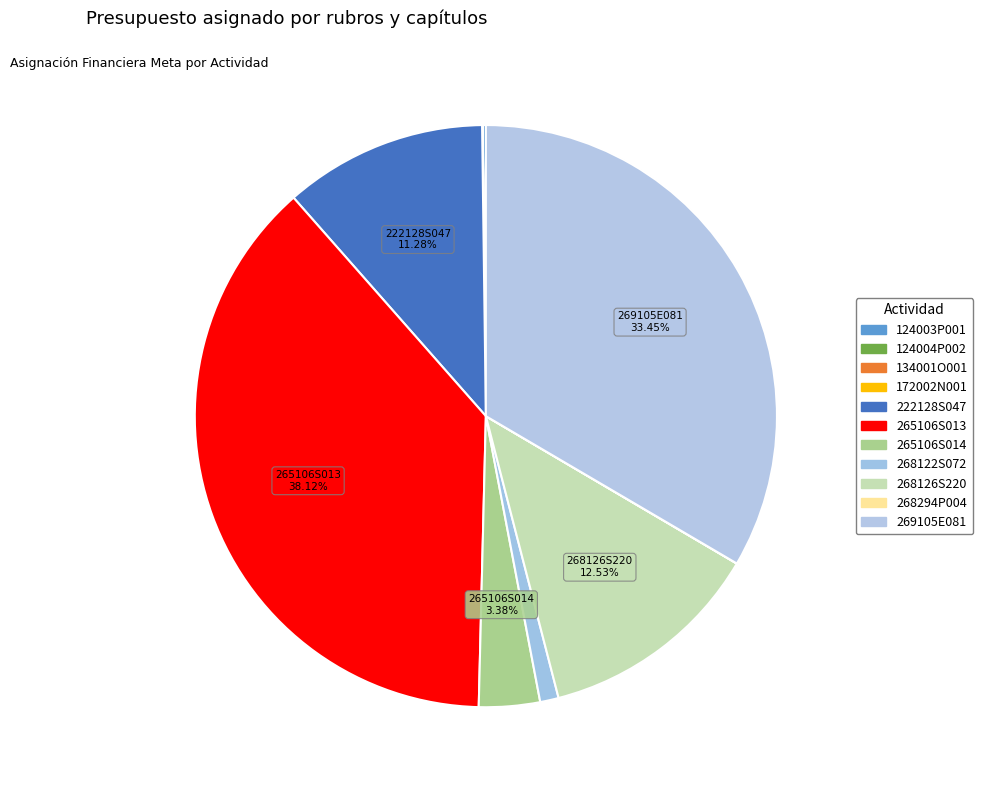

What is the change in value from 134001O001 to 265106S013?

+337850000